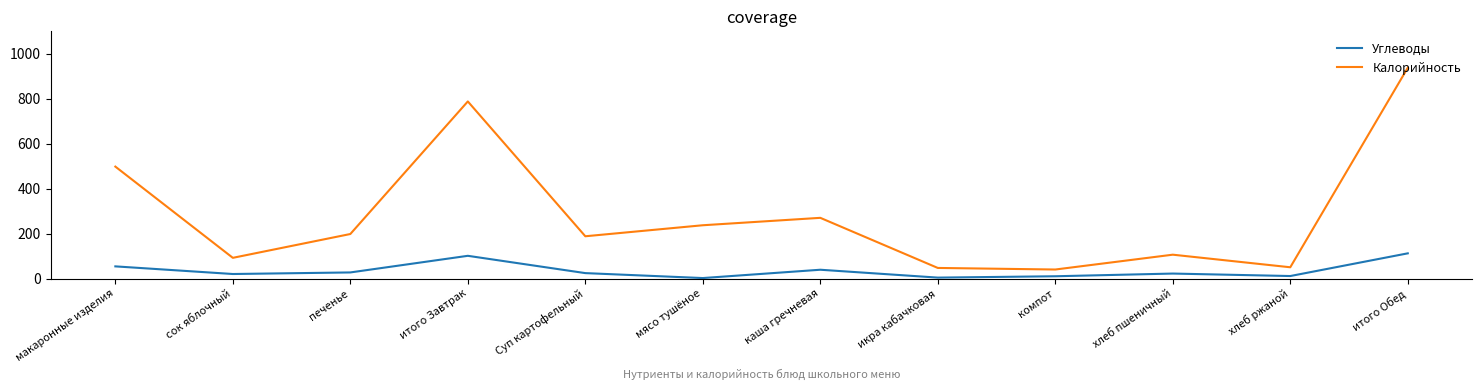

What is the minimum value shown in the chart?

2